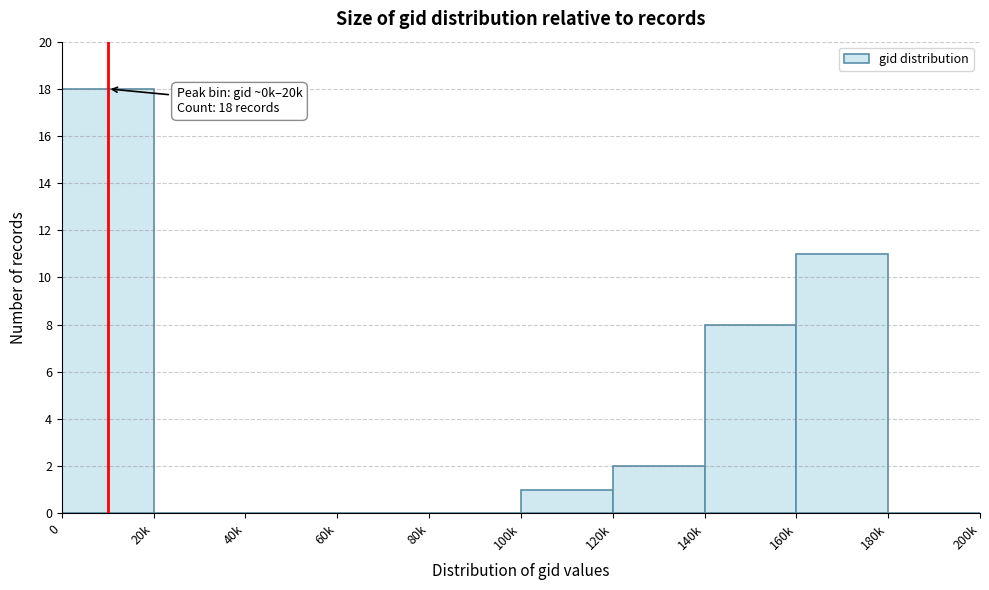

Reading right to left, transcribe all the data shown in this chart.

180k=0	160k=11	140k=8	120k=2	100k=1	80k=0	60k=0	40k=0	20k=0	0=18